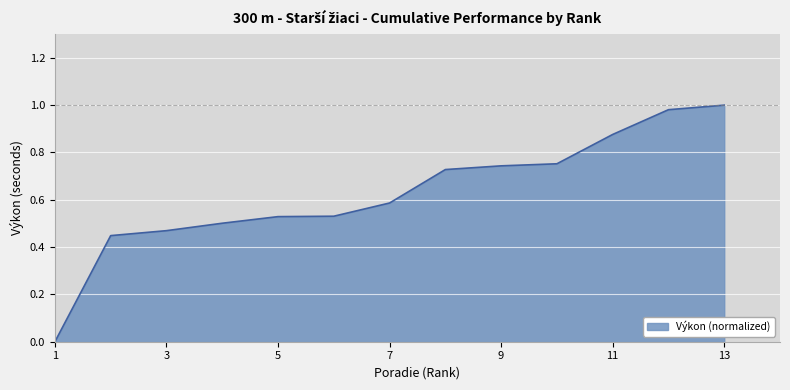

Does the chart have visible grid lines?

Yes